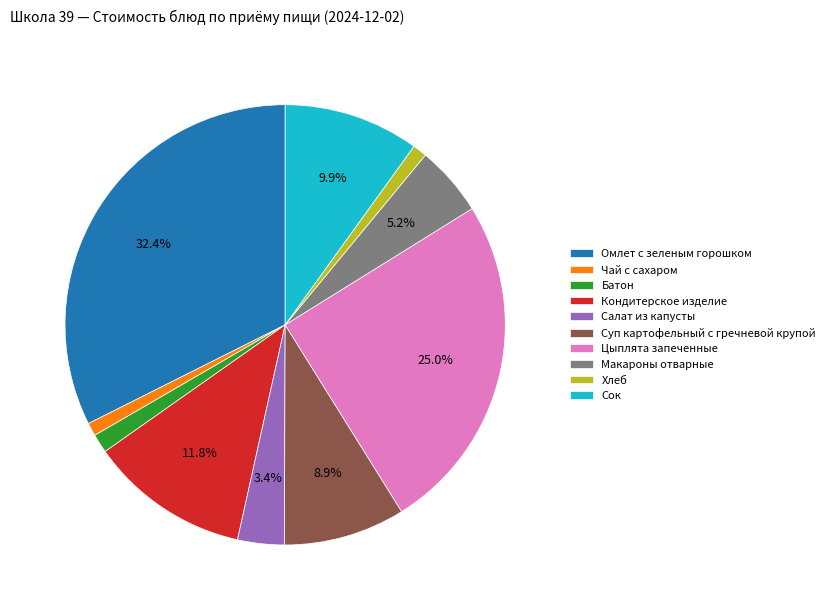

Which slice is the largest?

Омлет с зеленым горошком